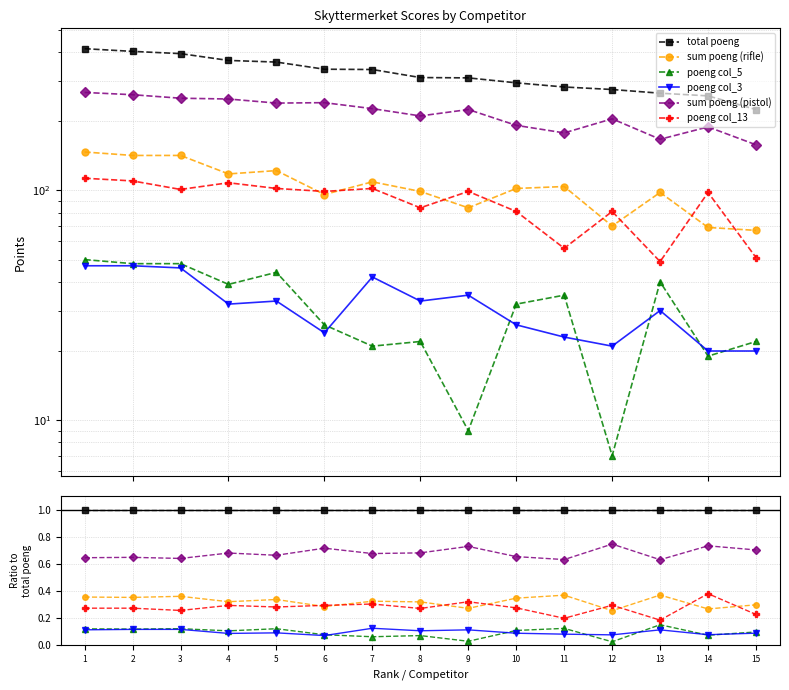

At which category does poeng col_13 reach its first local valley?

3